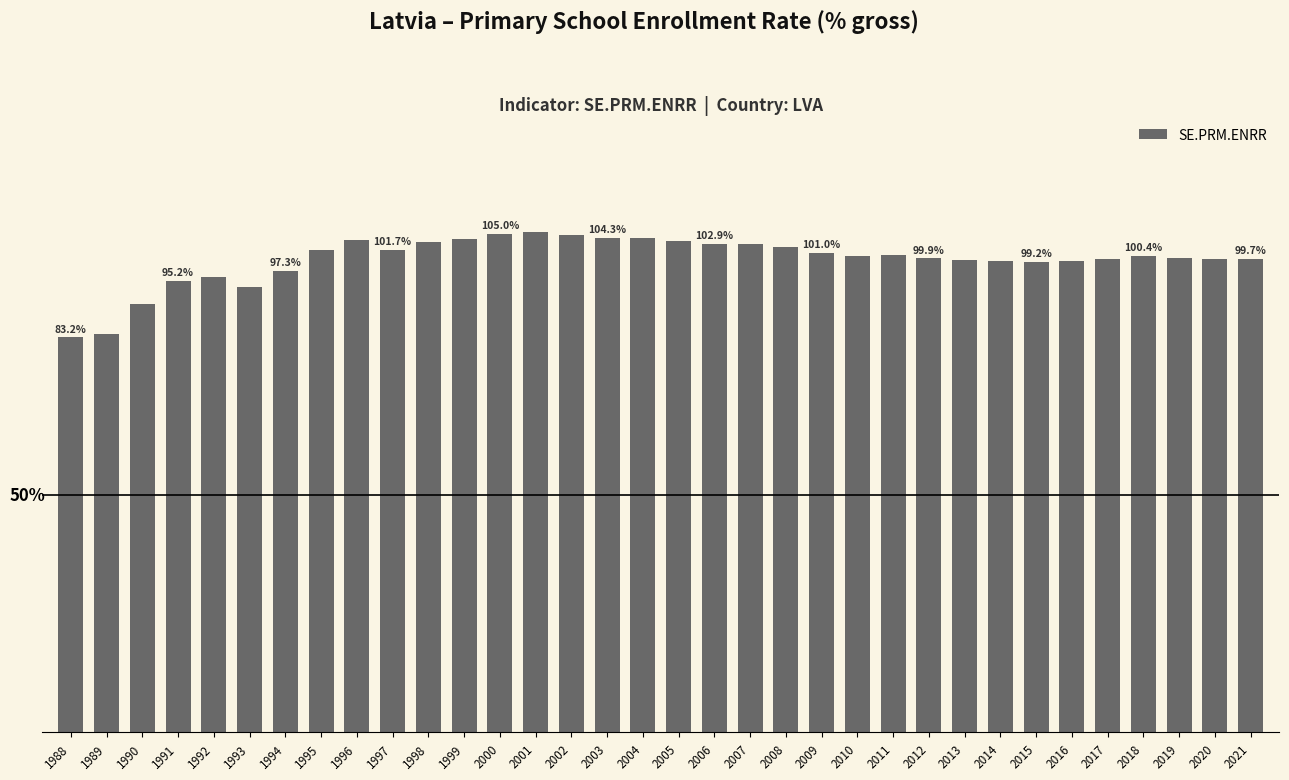

List the labels in order of value, largest first.

2001, 2000, 2002, 2003, 2004, 1999, 1996, 2005, 1998, 2007, 2006, 2008, 1997, 1995, 2009, 2011, 2010, 2018, 2019, 2012, 2017, 2020, 2021, 2013, 2014, 2016, 2015, 1994, 1992, 1991, 1993, 1990, 1989, 1988